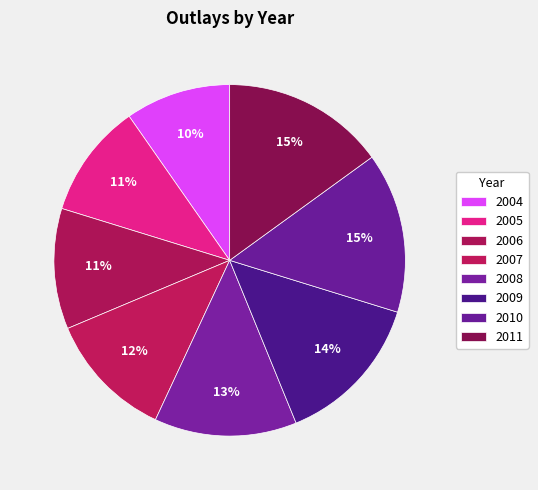

What is the change in value from 2004 to 2009?

+205.2